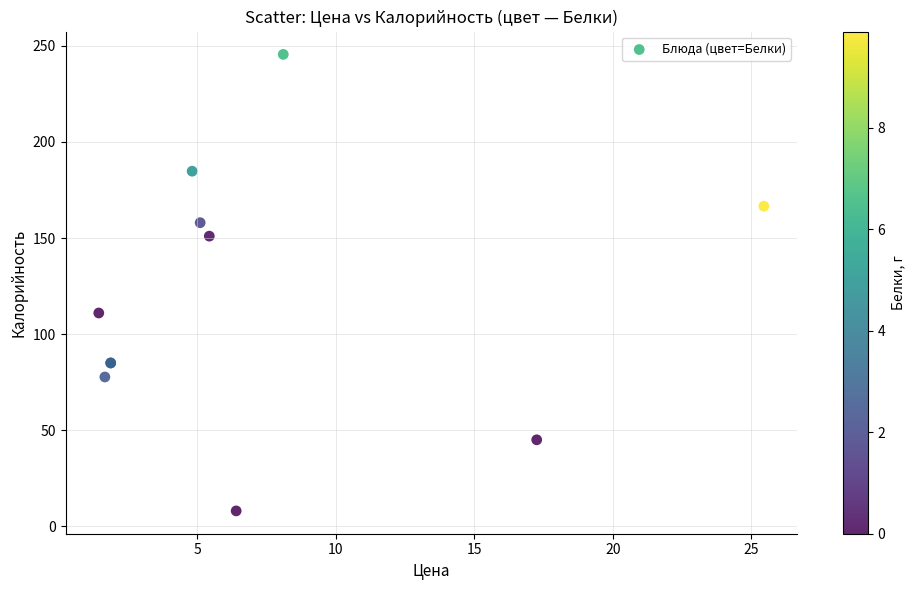

What Y value in the scatter plot is closest to 126?

111.0